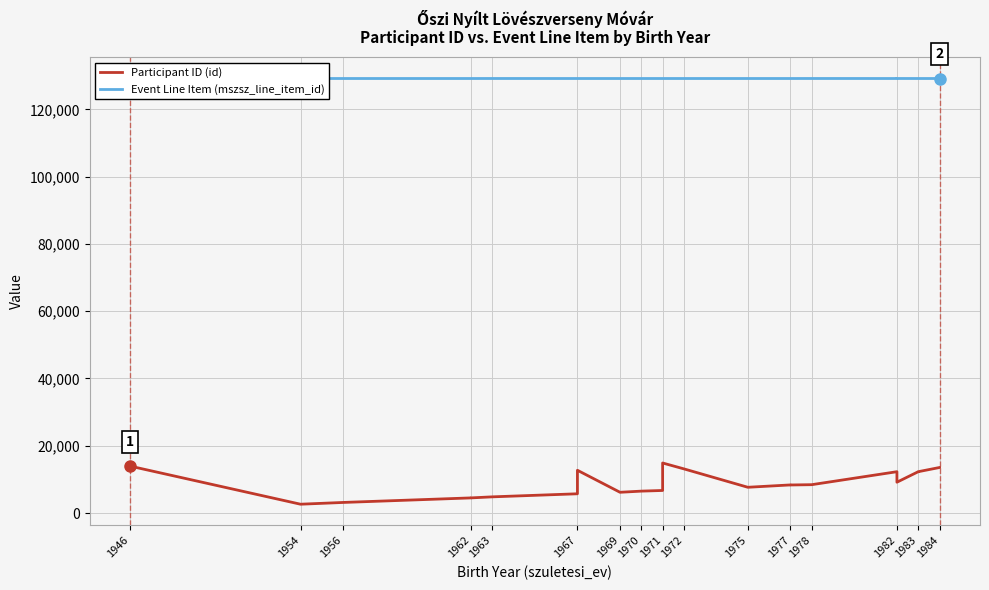

Is this an area chart (filled region under the line)?

No